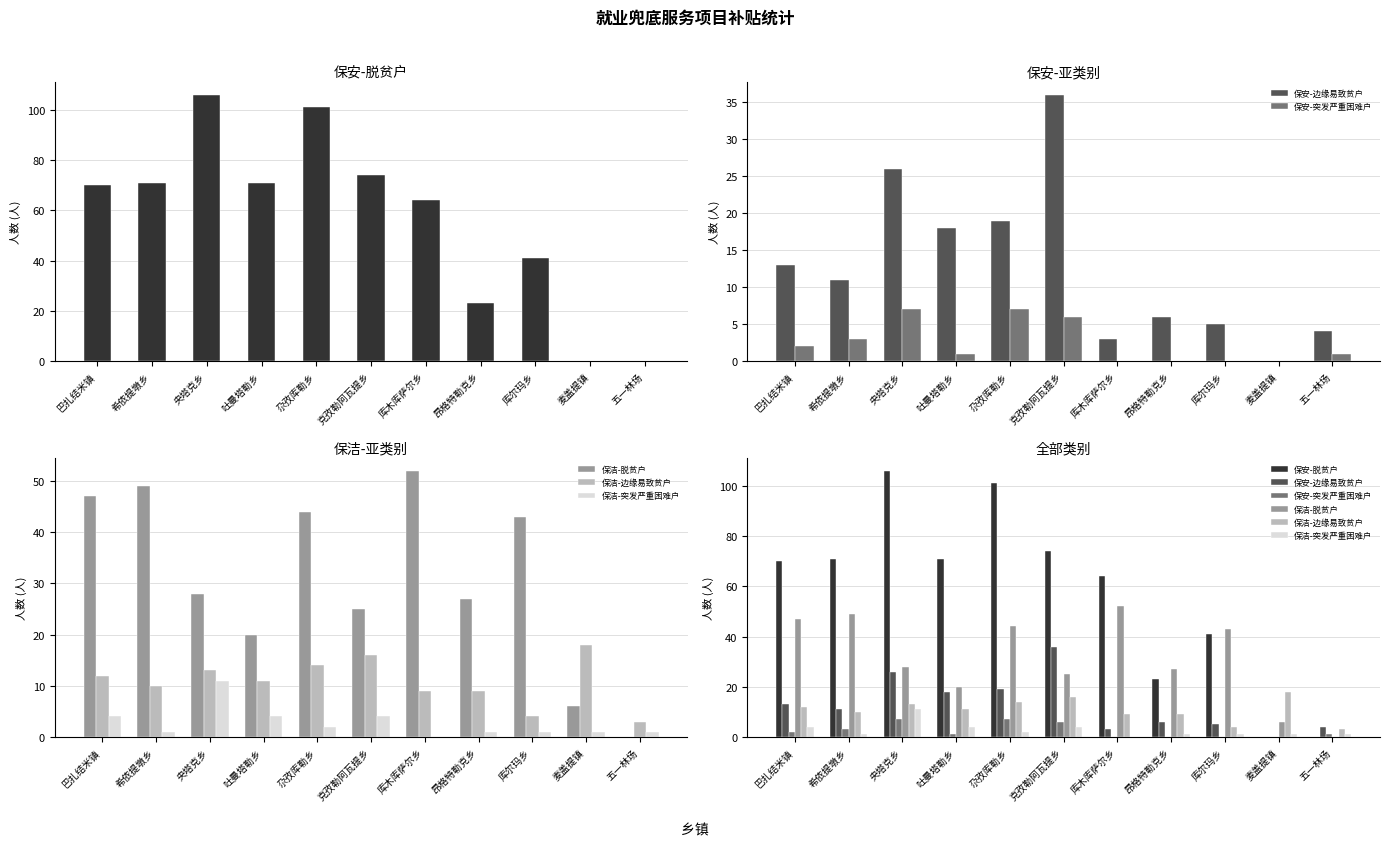

True or false: 保安-脱贫户 has a value of 41 at 库尔玛乡.

True